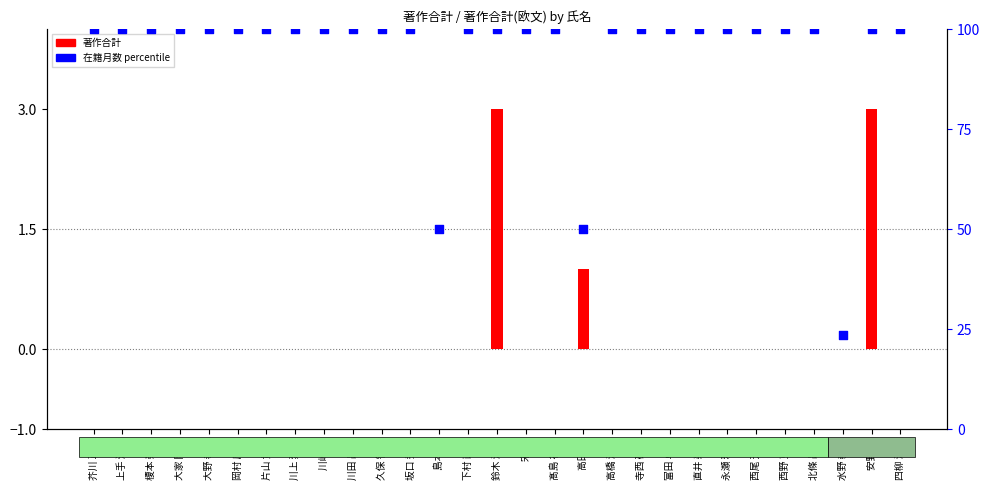

Which series has the widest spread of Y values?

在籍月数 percentile